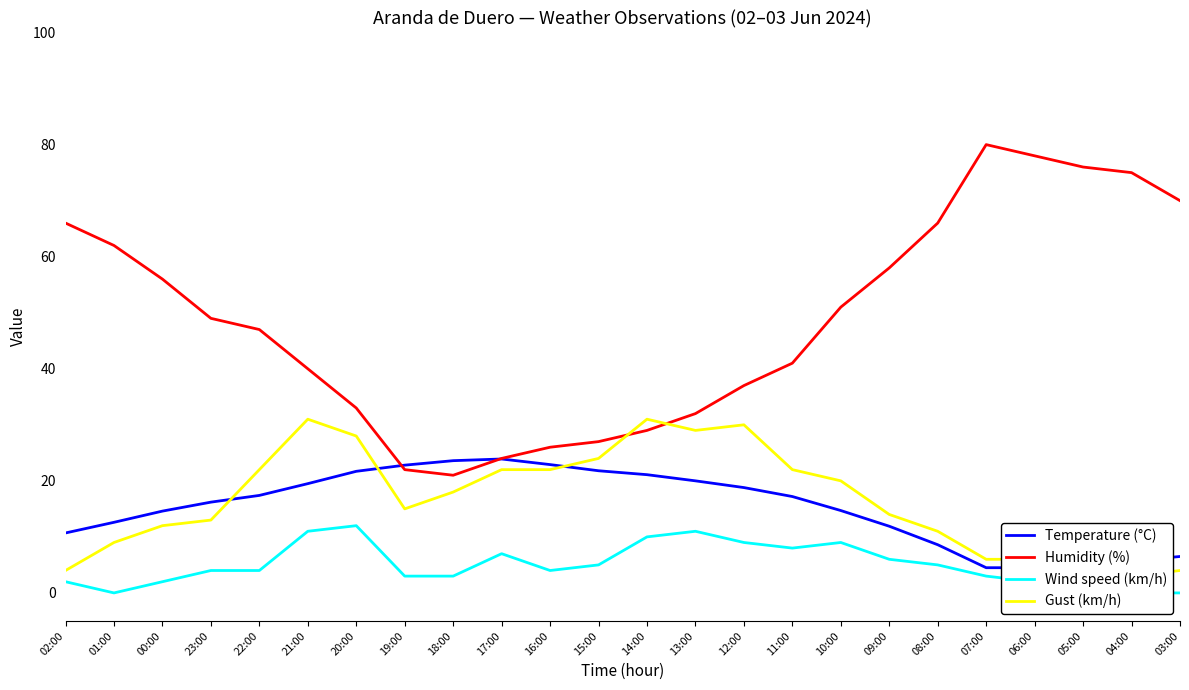

What is the spread (max minus min) of values at 21:00?

29.0